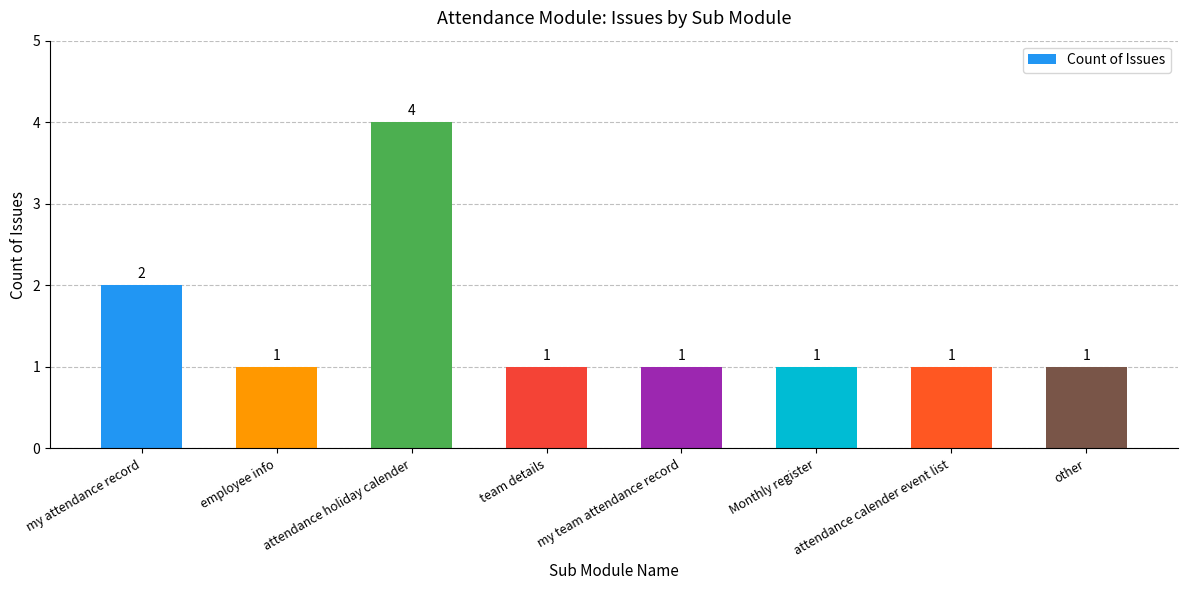

Reading left to right, what are all the values shown in this chart?

my attendance record=2	employee info=1	attendance holiday calender=4	team details=1	my team attendance record=1	Monthly register=1	attendance calender event list=1	other=1